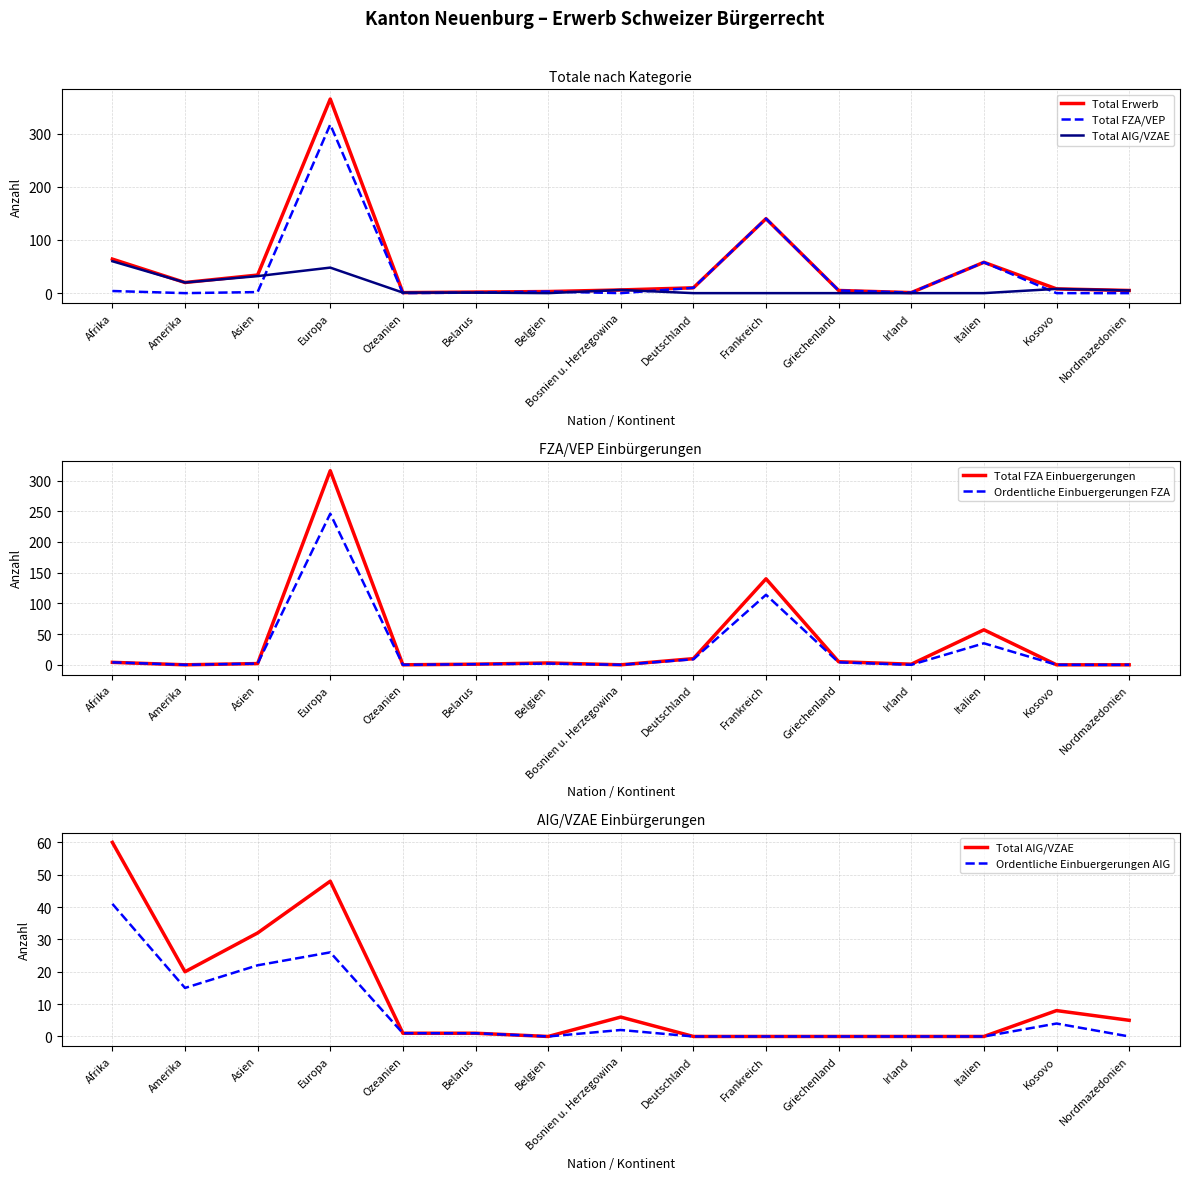

Reading right to left, what are all the values shown in this chart?

Total Erwerb: Nordmazedonien=5	Kosovo=8	Italien=58	Irland=1	Griechenland=5	Frankreich=140	Deutschland=10	Bosnien u. Herzegowina=6	Belgien=3	Belarus=2	Ozeanien=1	Europa=365	Asien=34	Amerika=20	Afrika=64
Total FZA/VEP: Nordmazedonien=0	Kosovo=0	Italien=58	Irland=1	Griechenland=5	Frankreich=140	Deutschland=10	Bosnien u. Herzegowina=0	Belgien=3	Belarus=1	Ozeanien=0	Europa=317	Asien=2	Amerika=0	Afrika=4
Total AIG/VZAE: Nordmazedonien=5	Kosovo=8	Italien=0	Irland=0	Griechenland=0	Frankreich=0	Deutschland=0	Bosnien u. Herzegowina=6	Belgien=0	Belarus=1	Ozeanien=1	Europa=48	Asien=32	Amerika=20	Afrika=60
Total FZA Einbuergerungen: Nordmazedonien=0	Kosovo=0	Italien=57	Irland=1	Griechenland=5	Frankreich=140	Deutschland=10	Bosnien u. Herzegowina=0	Belgien=3	Belarus=1	Ozeanien=0	Europa=316	Asien=2	Amerika=0	Afrika=4
Ordentliche Einbuergerungen FZA: Nordmazedonien=0	Kosovo=0	Italien=35	Irland=0	Griechenland=4	Frankreich=114	Deutschland=9	Bosnien u. Herzegowina=0	Belgien=2	Belarus=1	Ozeanien=0	Europa=246	Asien=2	Amerika=0	Afrika=4
Ordentliche Einbuergerungen AIG: Nordmazedonien=0	Kosovo=4	Italien=0	Irland=0	Griechenland=0	Frankreich=0	Deutschland=0	Bosnien u. Herzegowina=2	Belgien=0	Belarus=1	Ozeanien=1	Europa=26	Asien=22	Amerika=15	Afrika=41